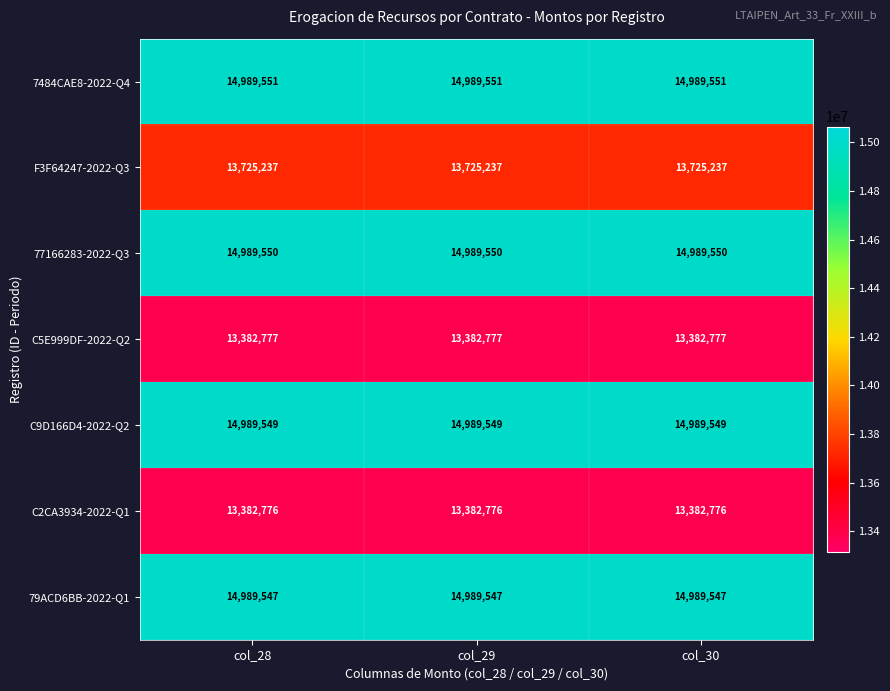

Count the number of data series in this chart.

7